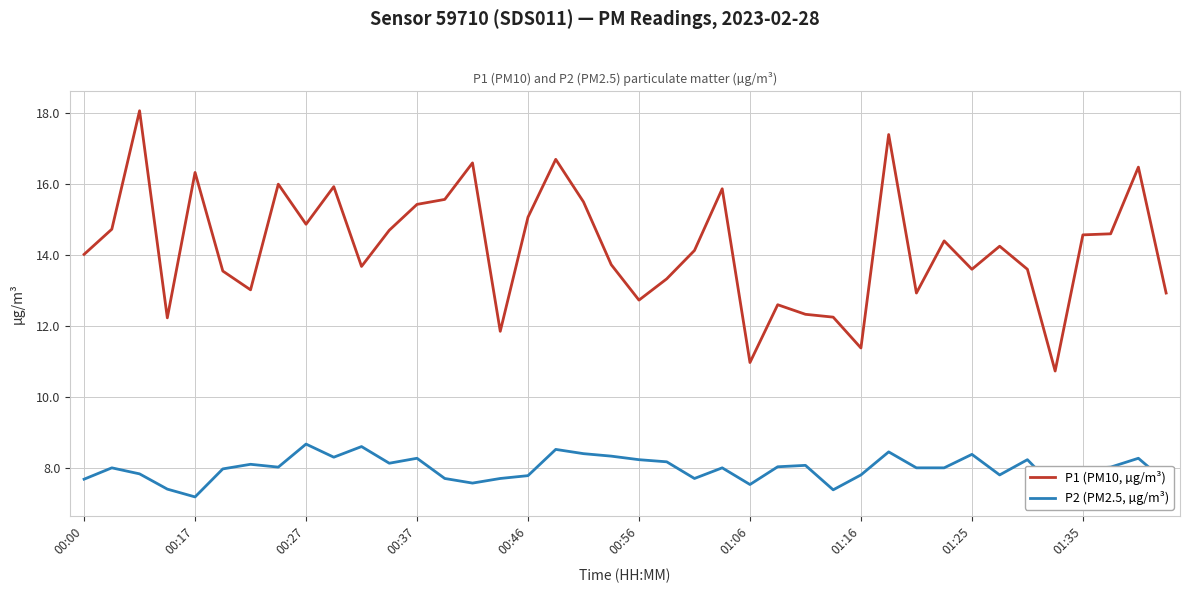

Which series has the widest spread of values?

P1 (PM10, µg/m³)